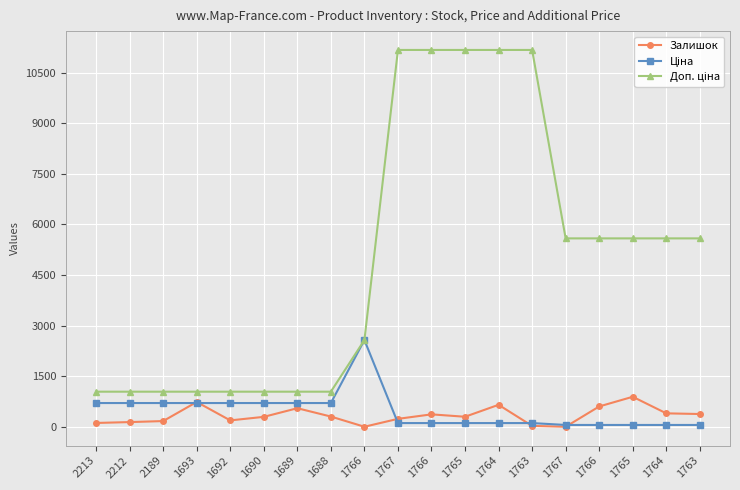

What is the label of the 6th point from the left?

1690